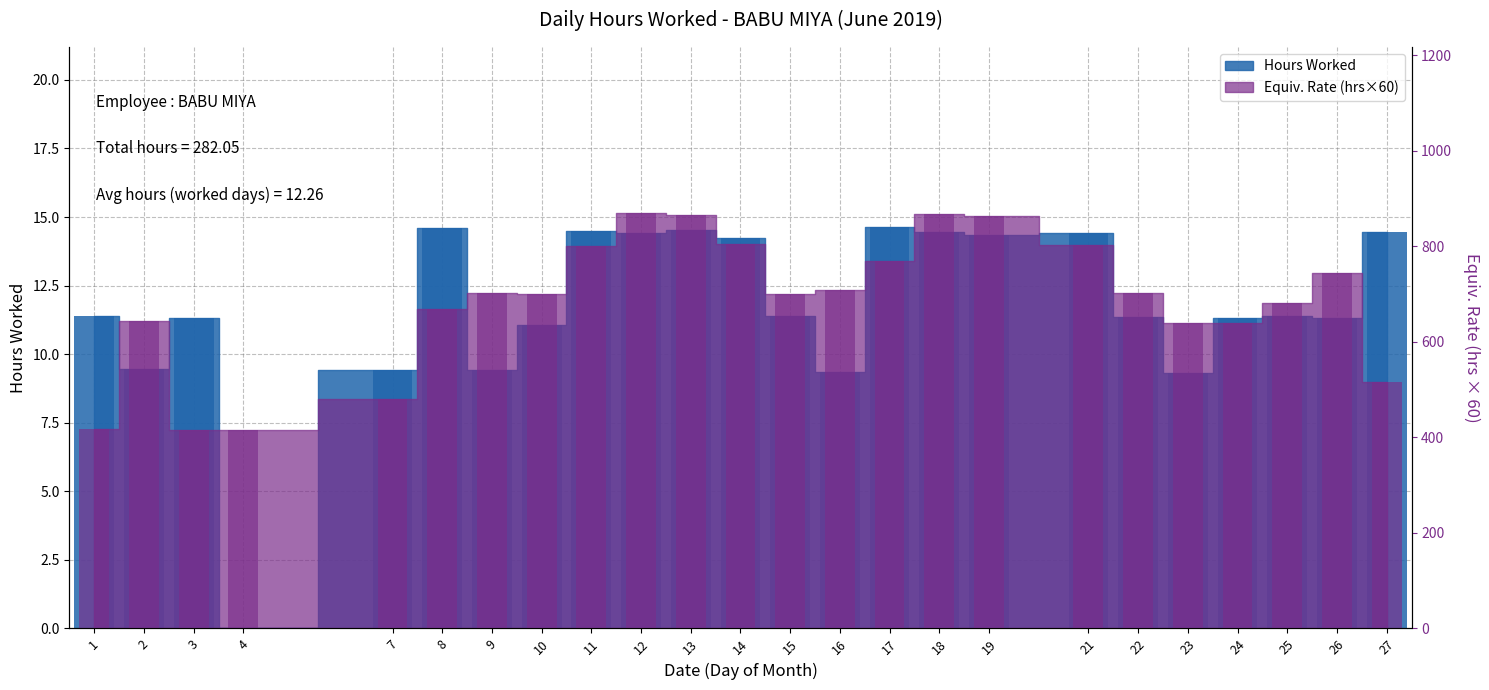

What is the ratio of the value at 18 to the value at 26?

1.3